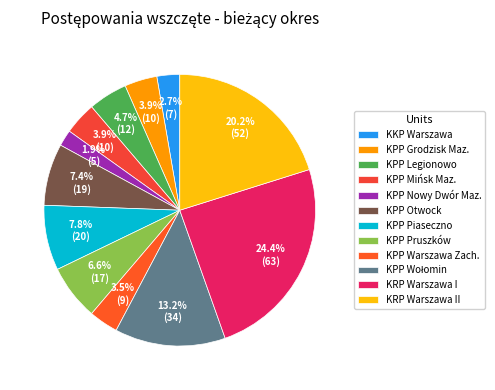

Which has a higher value, KPP Warszawa Zach. or KPP Grodzisk Maz.?

KPP Grodzisk Maz.